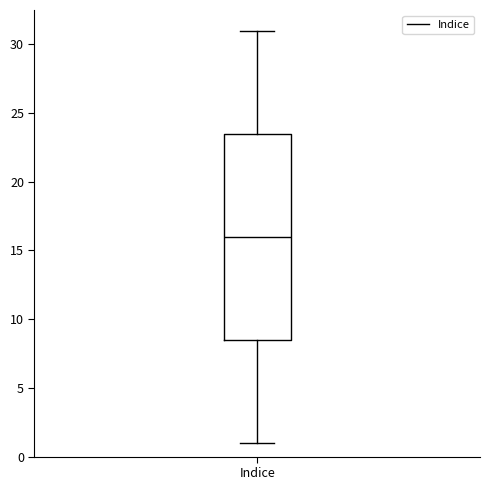

Transcribe this box plot: give where the median line is, the range the box spans, and where the two whiskers end, as read against the y-axis. The values are not printed on the chart, so give them approximately, as read against the axis.

median 16.0, box 8.5 to 23.5, whiskers 1.0 to 31.0